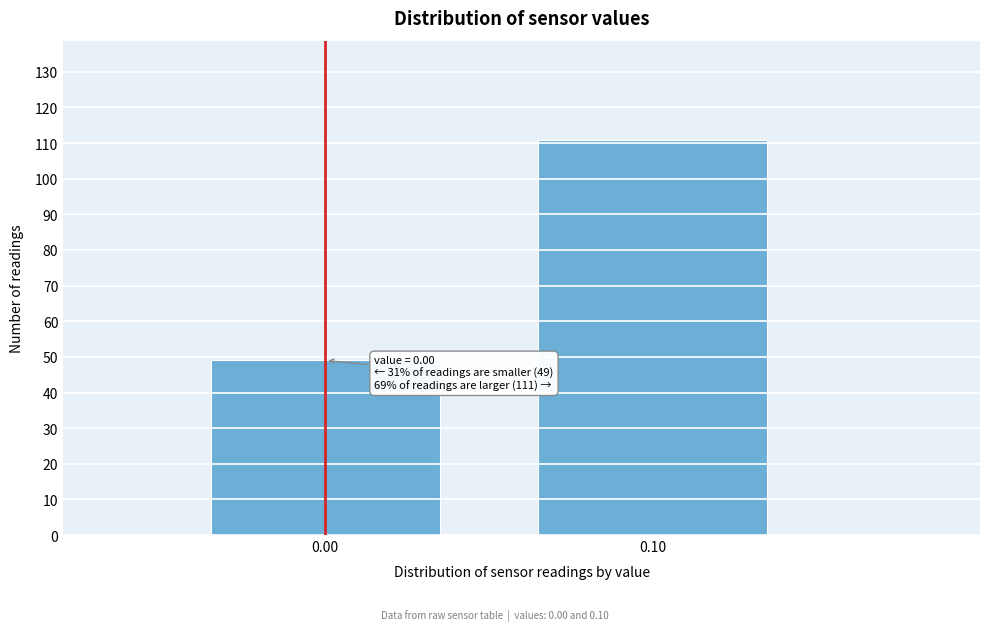

Reading left to right, list all the values displayed in this chart.

0.00=49	0.10=111